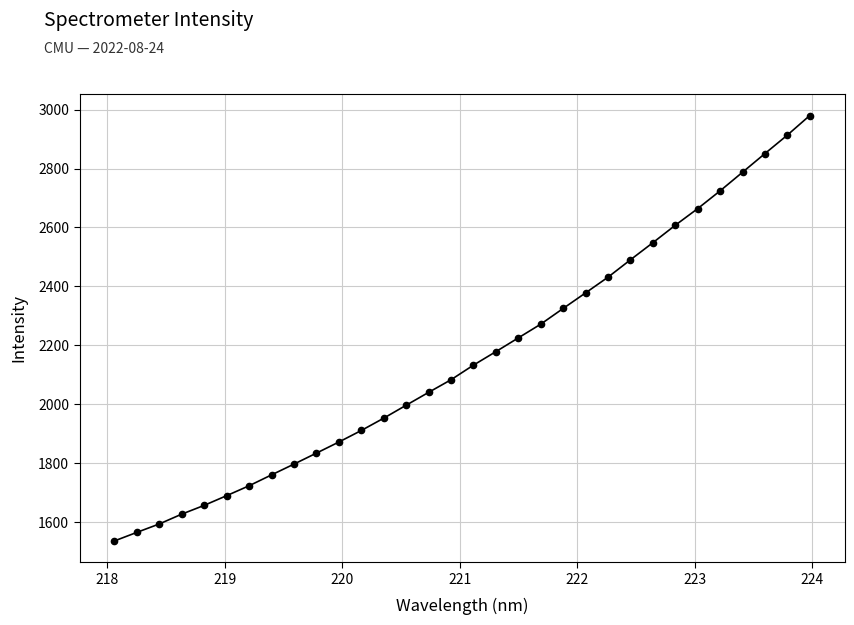

What is the greatest value displayed?

2979.9